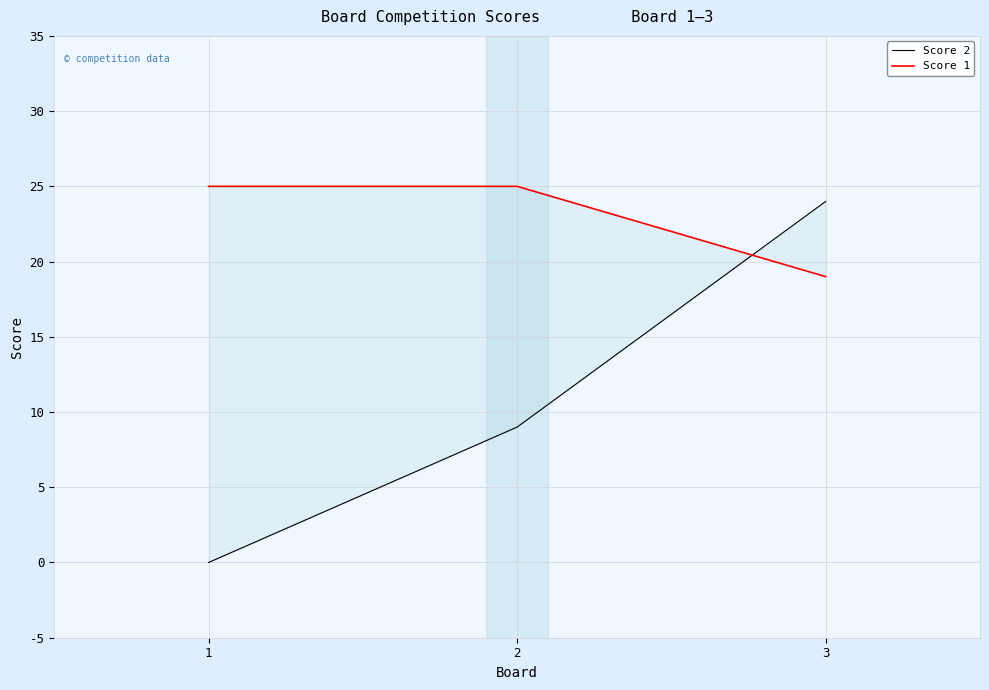

The Score 1 series shows 25 at 1. True or false?

True